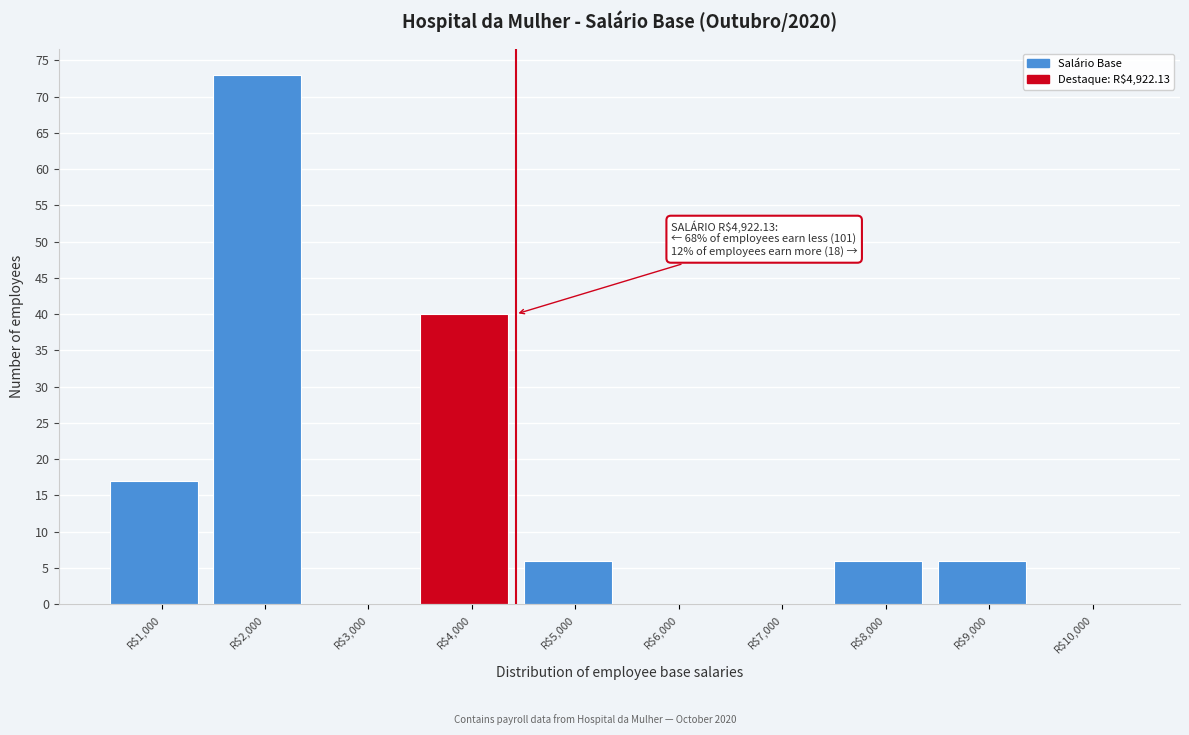

At which label is the value closest to 36?

R$4,000